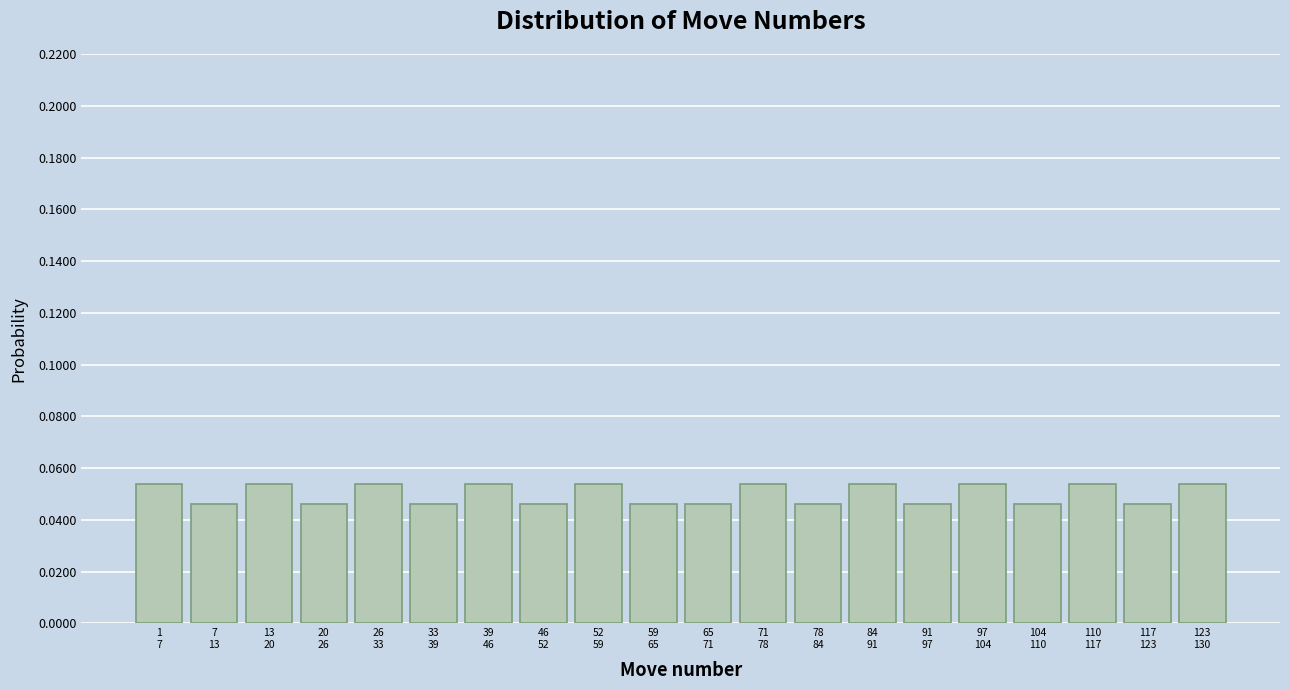

Count the values in the range 0 to 1.

20